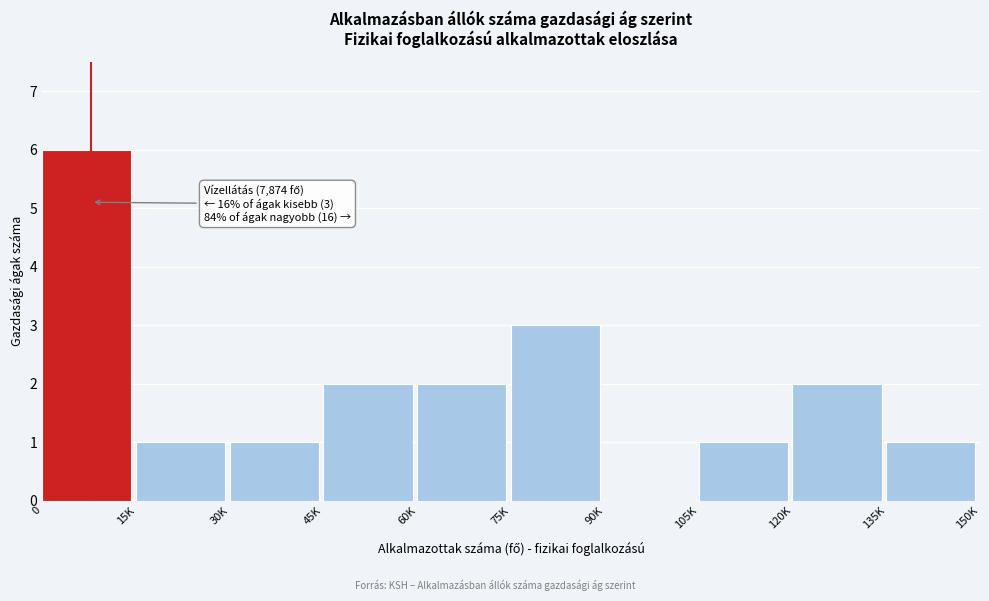

Reading left to right, list all the values displayed in this chart.

0=6	15K=1	30K=1	45K=2	60K=2	75K=3	90K=0	105K=1	120K=2	135K=1